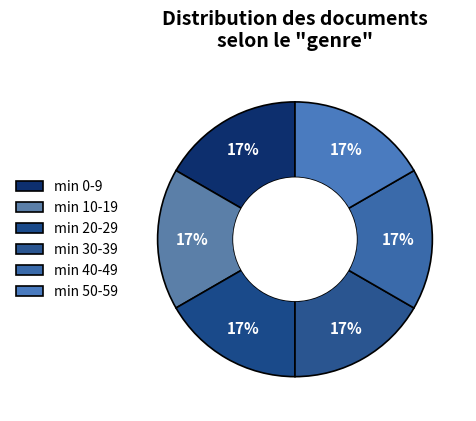

Count the number of slices in the pie.

6